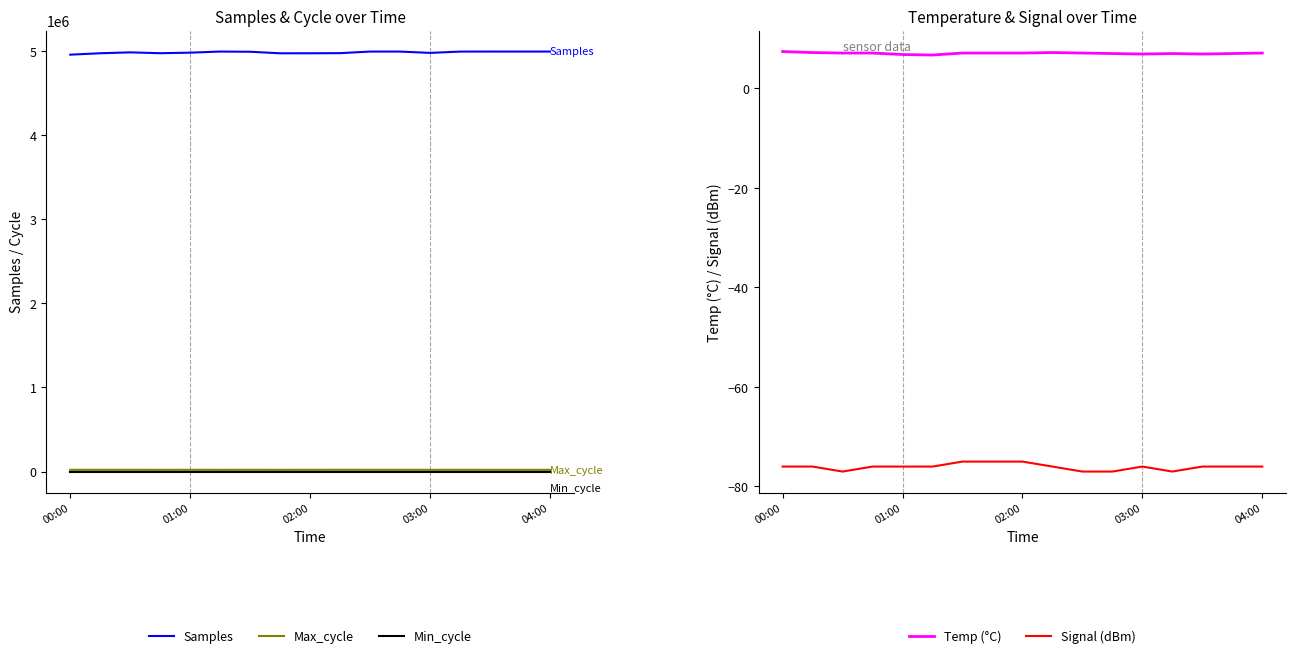

The value of Min_cycle at 7 is 28.0. True or false?

True